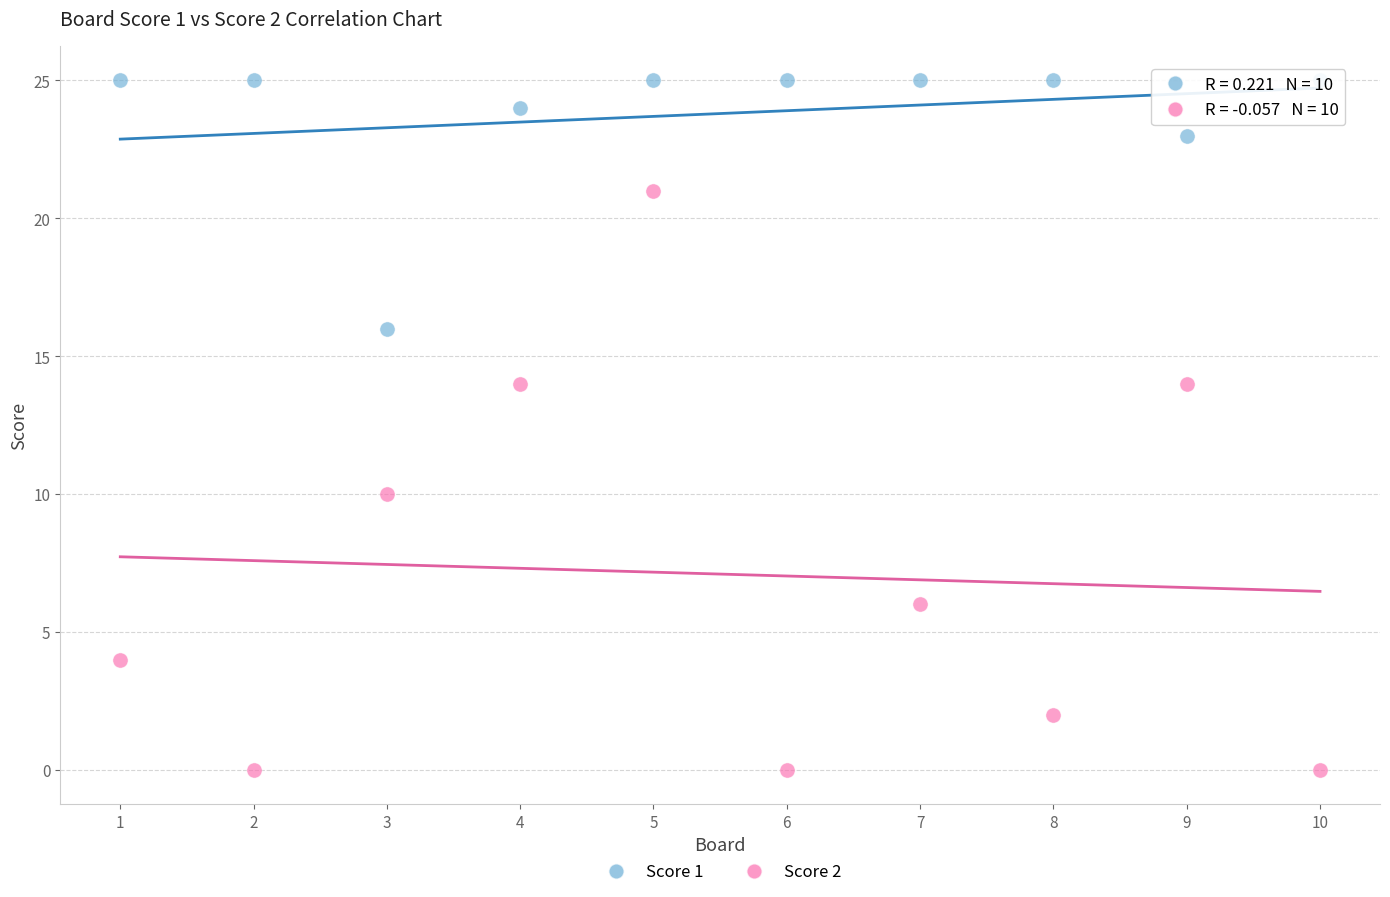

Across all data points, what is the range of X values (max minus min)?

9